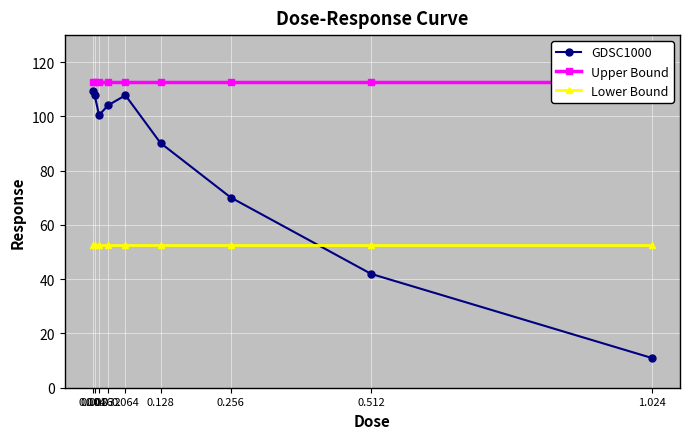

At how many categories does at least one series exceed 63?

9